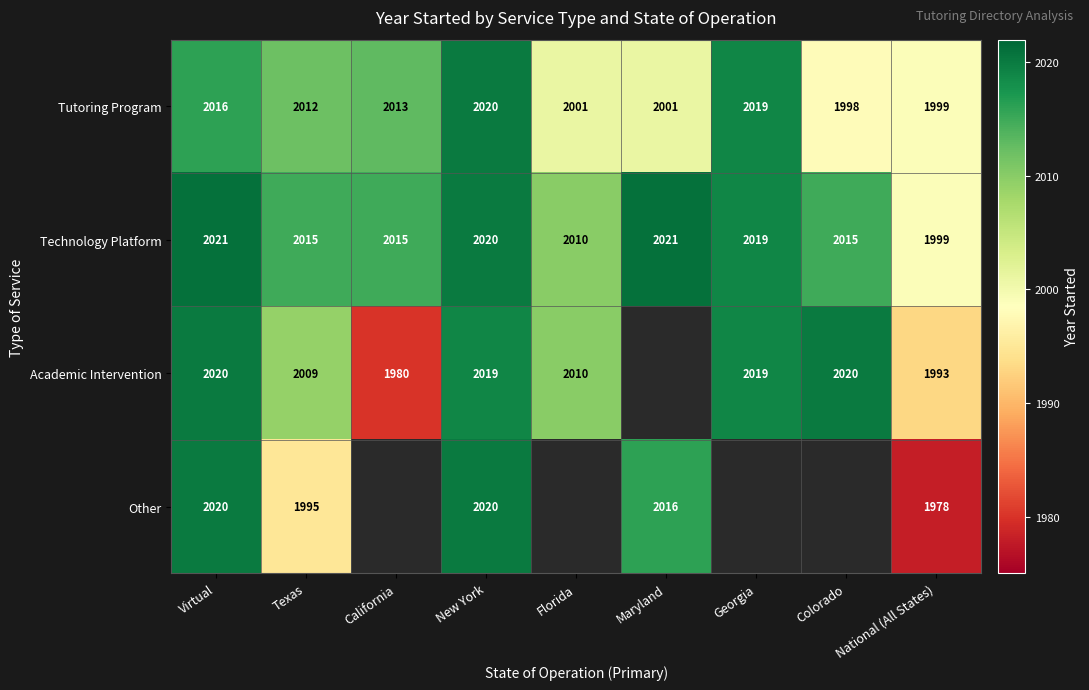

At which label is Technology Platform closest to 2010?

Florida